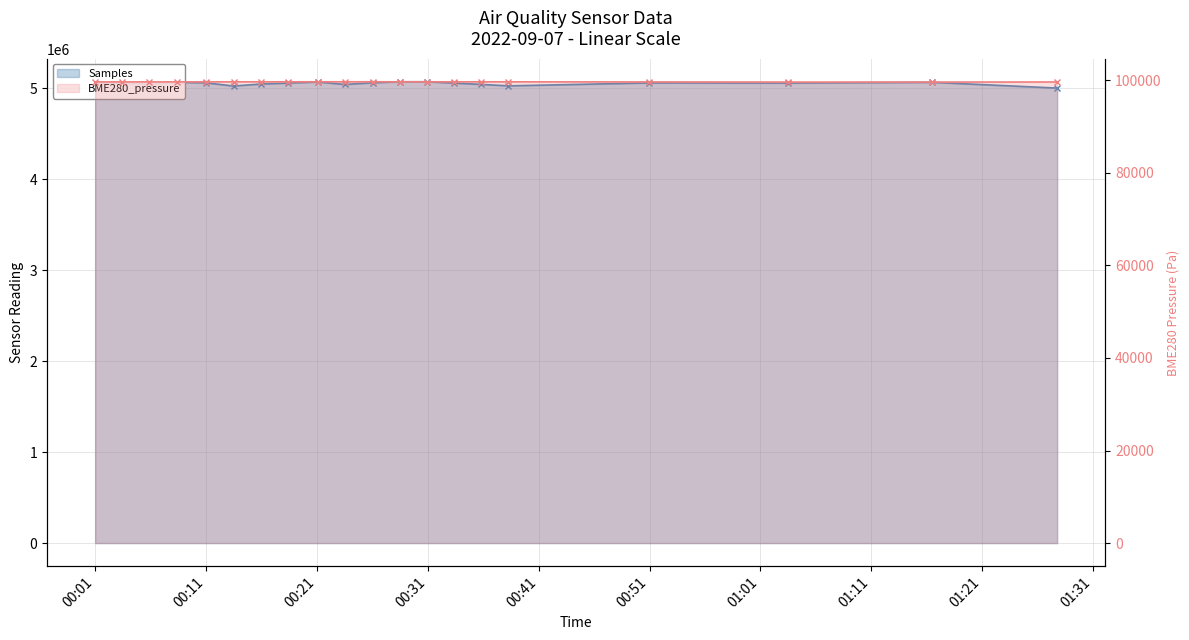

True or false: BME280_pressure has a value of 35386.5 at 14.

False